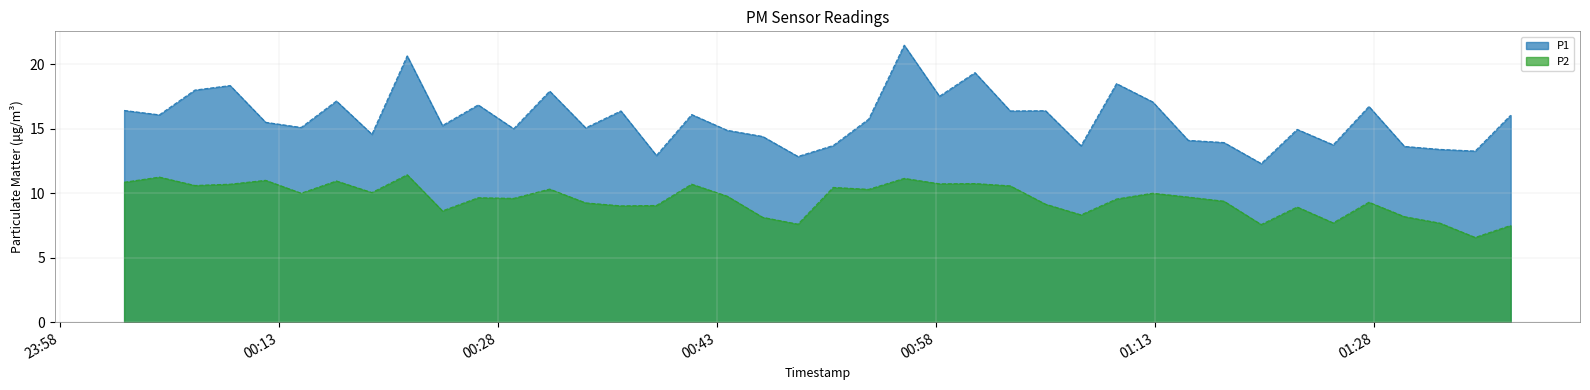

True or false: P2 and P1 intersect in this chart.

False